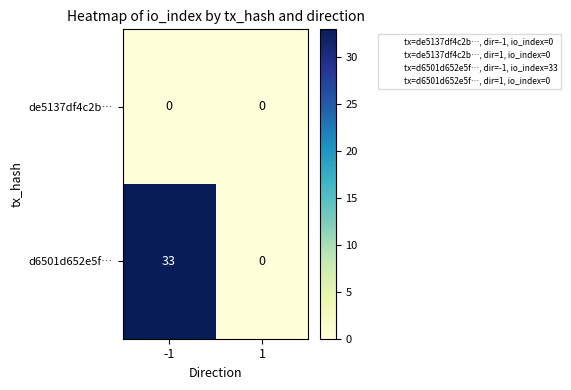

List the series in order of their peak value, lowest first.

de5137df4c2b…, d6501d652e5f…